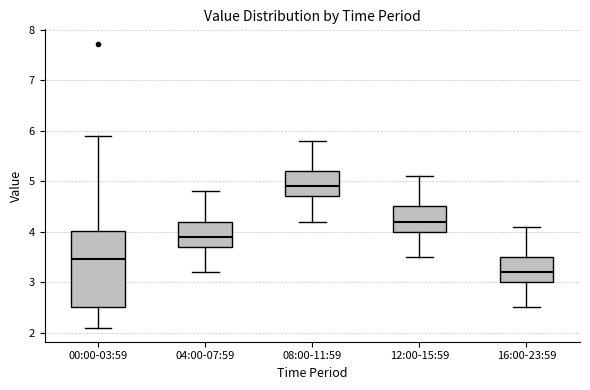

Reading left to right, transcribe this box plot: for each box, give where its median line is, the range the box spans, and where its two whiskers end, as read against the y-axis. The values are not printed on the chart, so give them approximately, as read against the axis.

00:00-03:59: median 3.5, box 2.5 to 4.0, whiskers 2.1 to 5.9
04:00-07:59: median 3.9, box 3.7 to 4.2, whiskers 3.2 to 4.8
08:00-11:59: median 4.9, box 4.7 to 5.2, whiskers 4.2 to 5.8
12:00-15:59: median 4.2, box 4.0 to 4.5, whiskers 3.5 to 5.1
16:00-23:59: median 3.2, box 3.0 to 3.5, whiskers 2.5 to 4.1